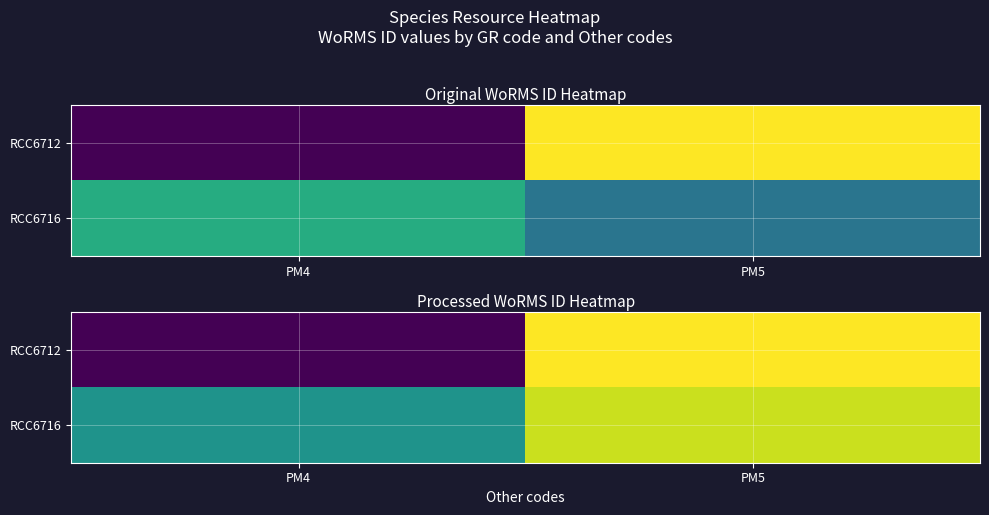

Which has a higher value, PM5 or PM4?

PM5